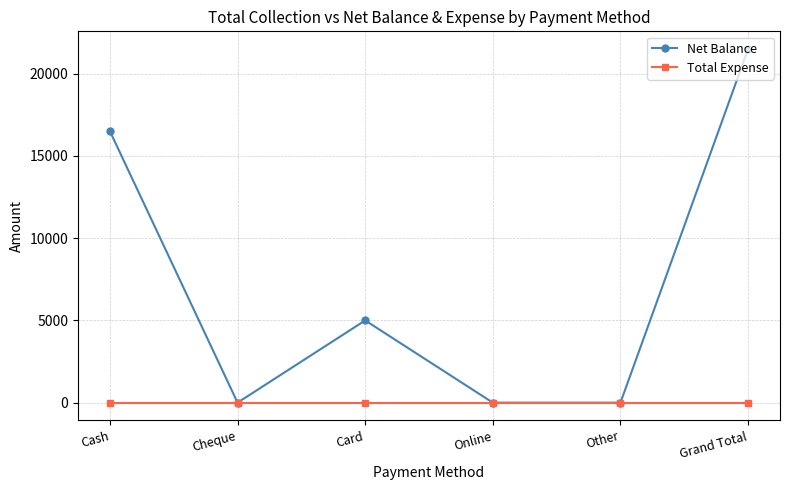

What is the maximum value for Net Balance?

21496